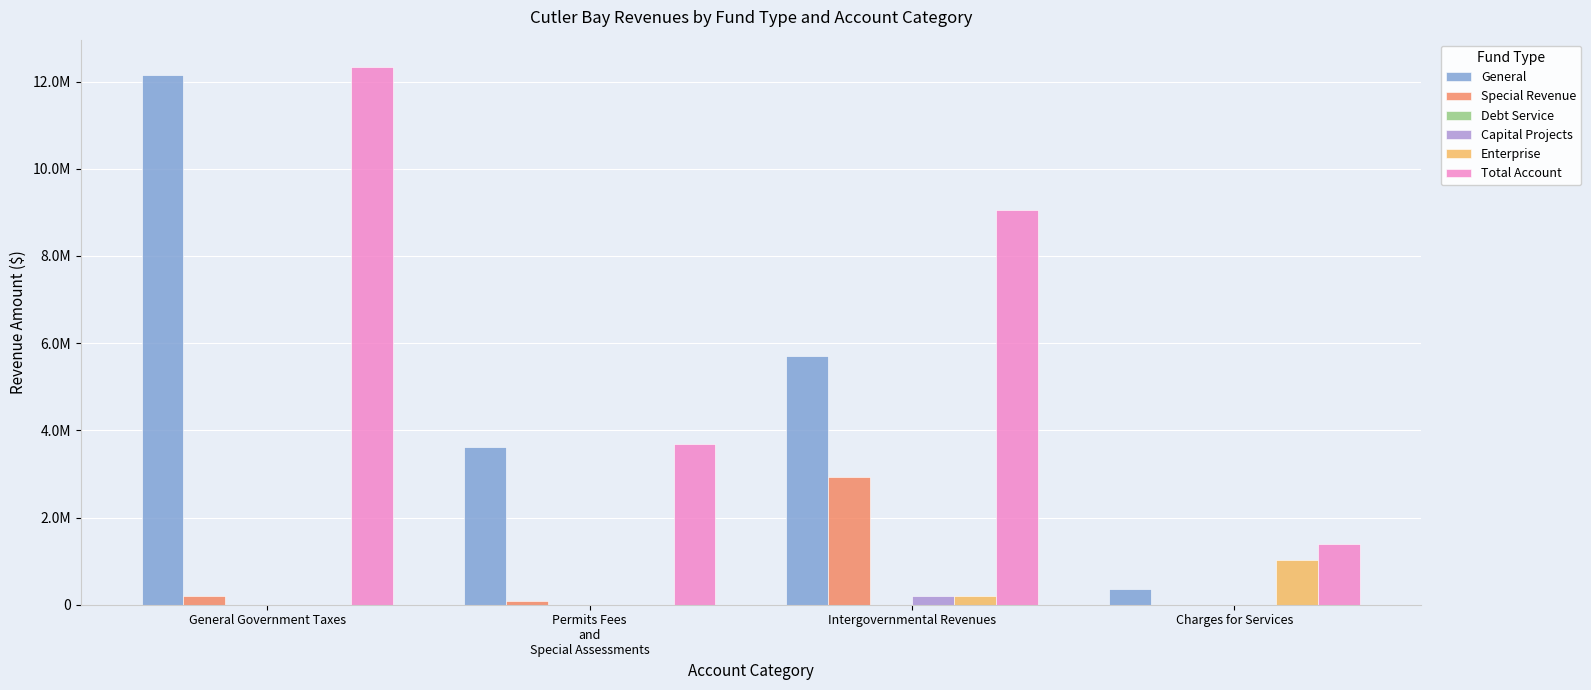

Which category has the highest value in the Enterprise series?

Charges for Services